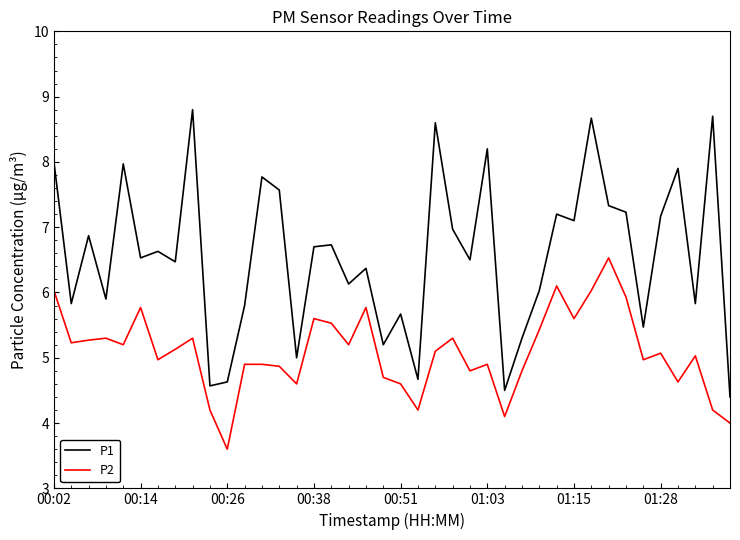

True or false: P2 and P1 cross at least once.

False